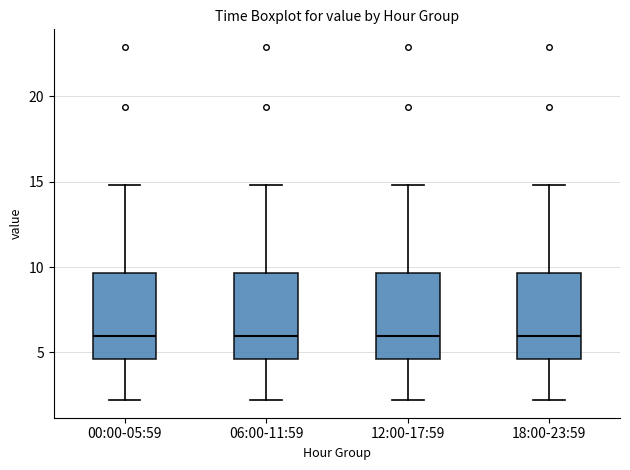

Reading left to right, read every box against the y-axis: the position of its median line, the range the box covers, and the ends of its whiskers. The values are not printed on the chart, so give them approximately, as read against the axis.

00:00-05:59: median 6.0, box 4.5 to 9.5, whiskers 2.0 to 15.0
06:00-11:59: median 6.0, box 4.5 to 9.5, whiskers 2.0 to 15.0
12:00-17:59: median 6.0, box 4.5 to 9.5, whiskers 2.0 to 15.0
18:00-23:59: median 6.0, box 4.5 to 9.5, whiskers 2.0 to 15.0